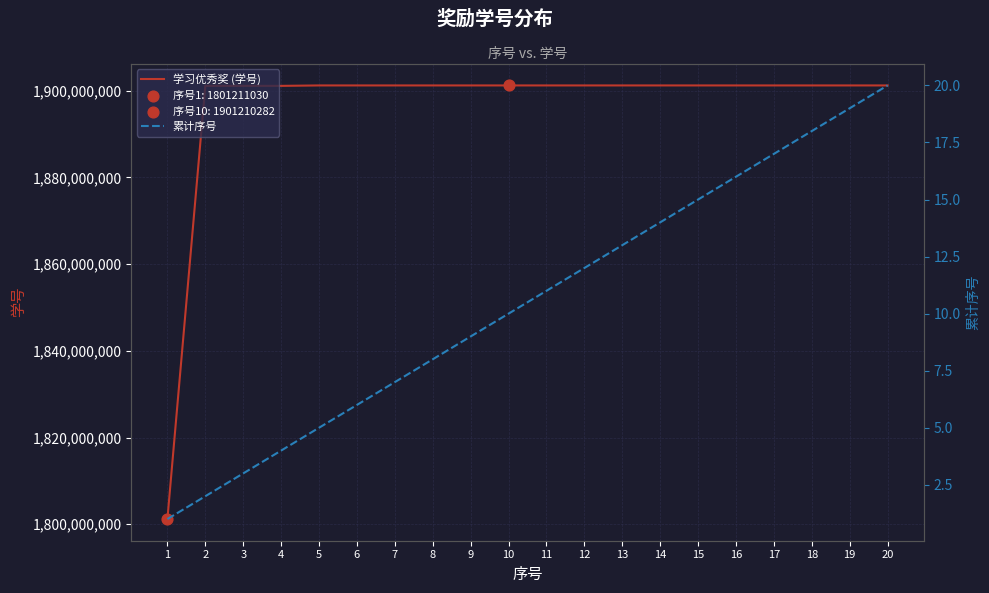

At which category is the sum across all series the highest?

20